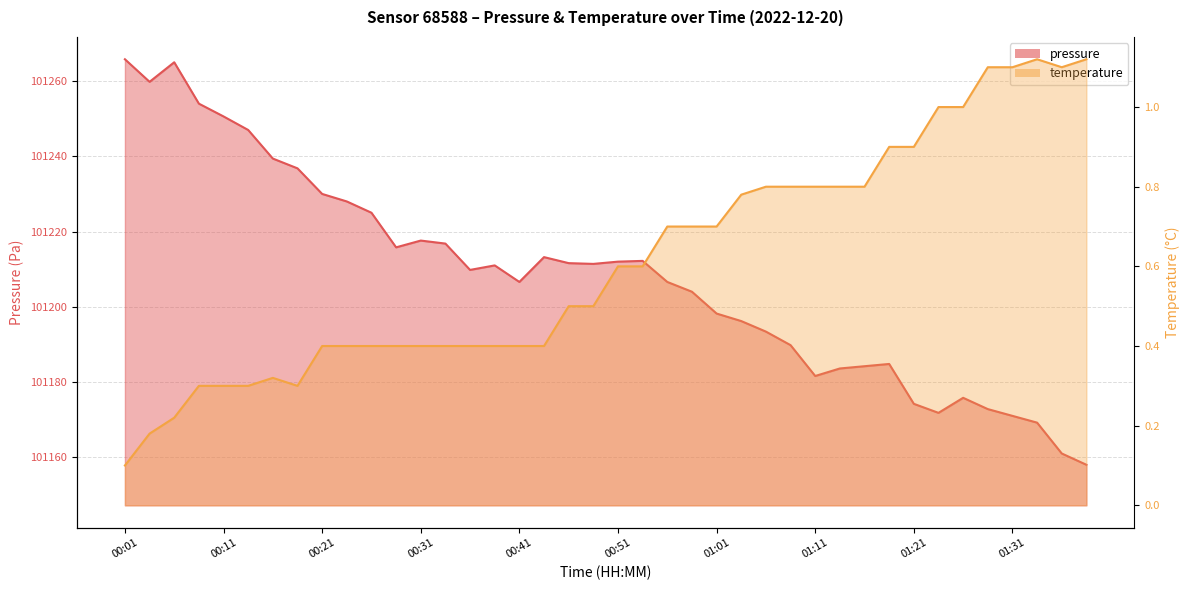

How many data points in pressure are less than 101211?

20